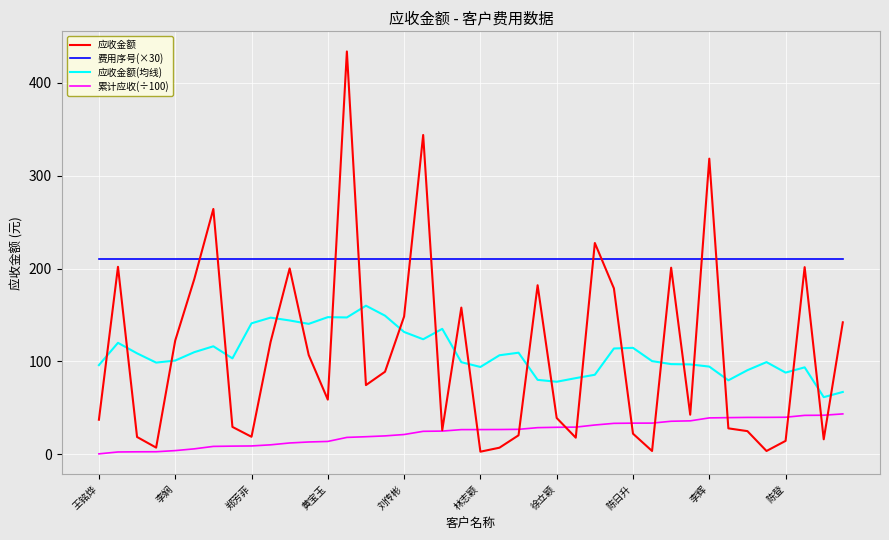

True or false: 费用序号(×30) and 累计应收(÷100) intersect in this chart.

False